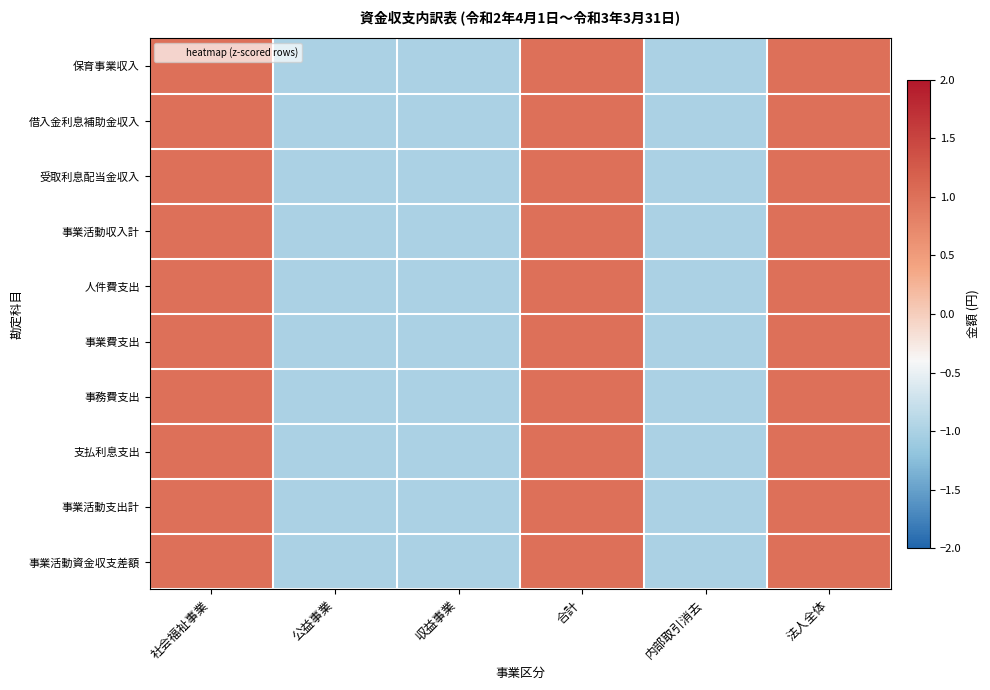

Which label corresponds to the largest value in the chart?

社会福祉事業